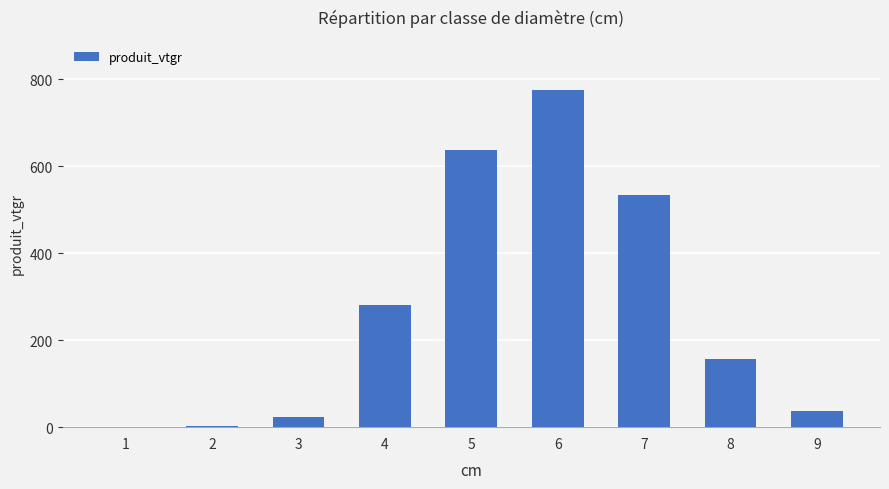

Where is the data nearest to the value 387?

4